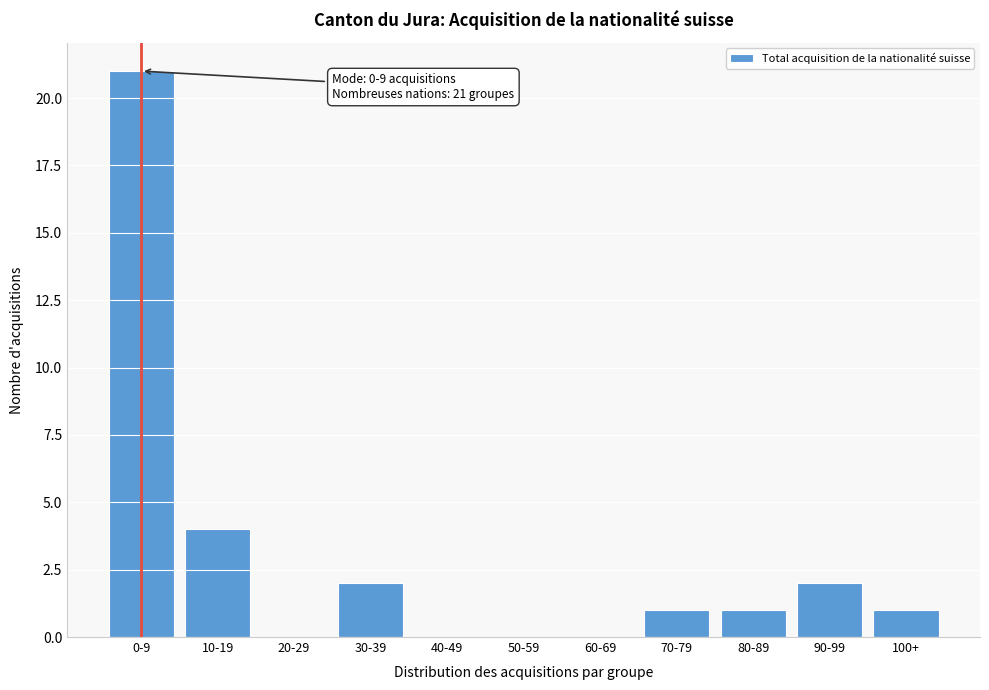

Reading left to right, transcribe all the data shown in this chart.

0-9=21	10-19=4	20-29=0	30-39=2	40-49=0	50-59=0	60-69=0	70-79=1	80-89=1	90-99=2	100+=1